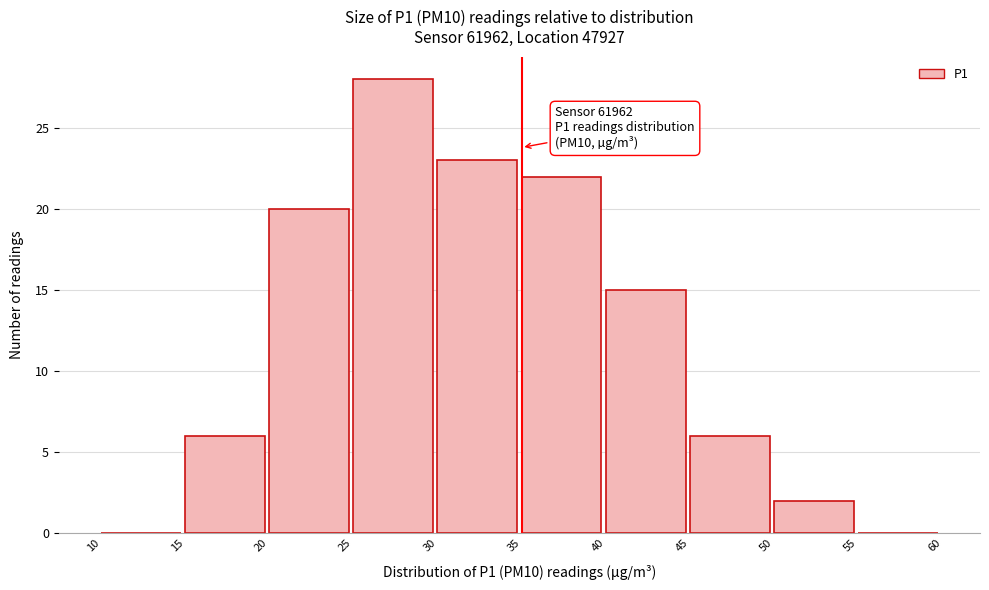

Which range on the x-axis has the tallest bar?

25 to 30